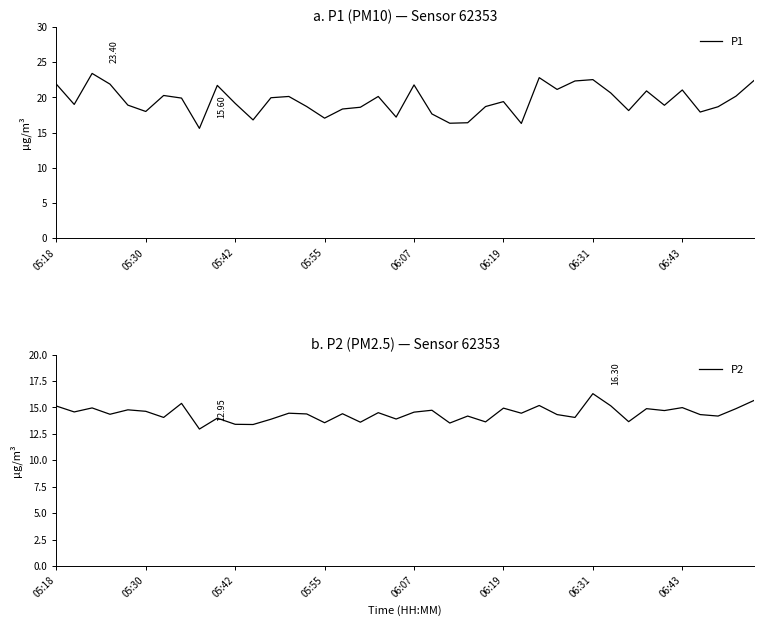

How many data points in P2 are less than 14?

11